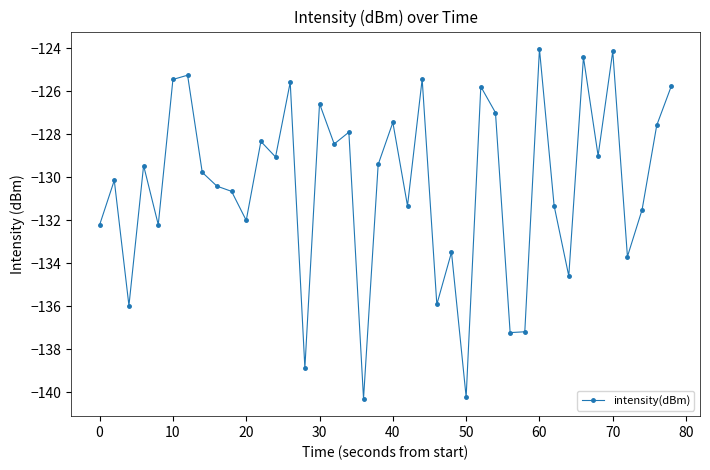

What is the minimum value shown in the chart?

-140.3